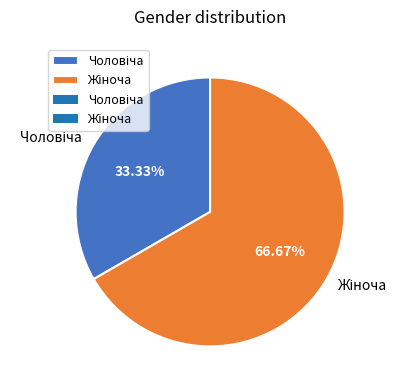

Is there a majority slice in this chart?

Yes